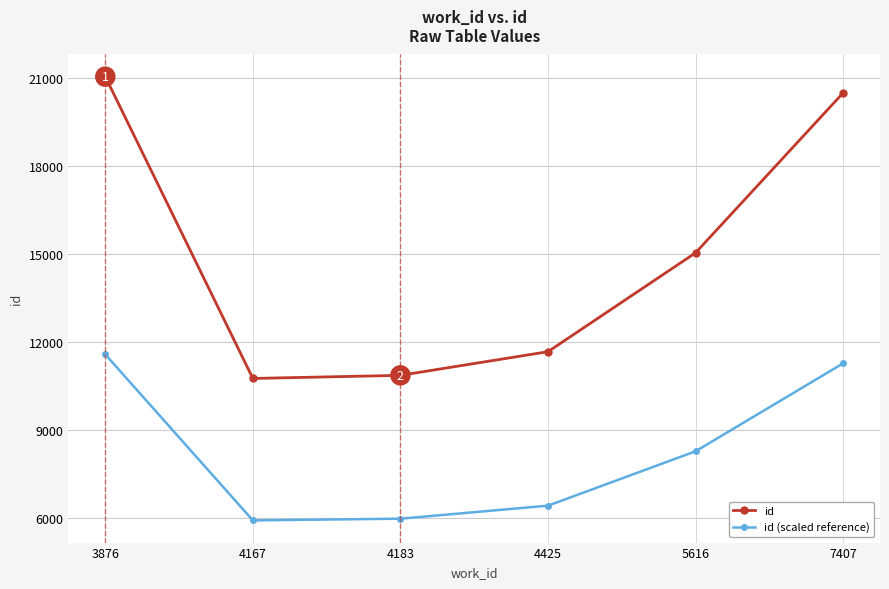

True or false: id (scaled reference) and id cross at least once.

False